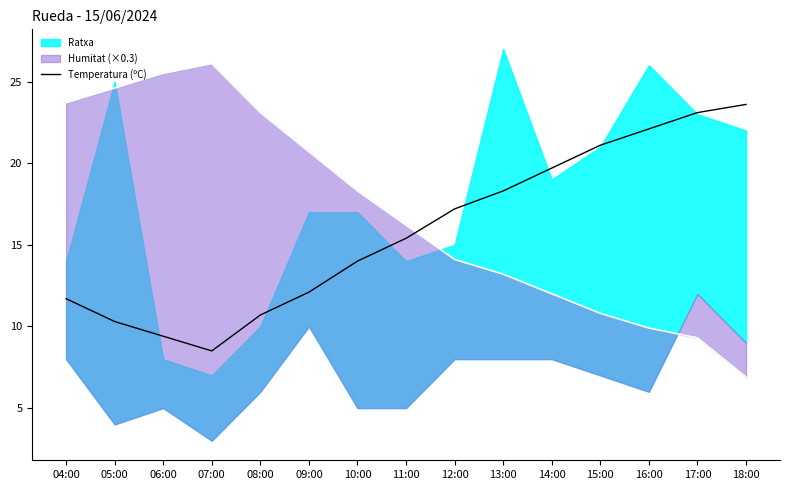

Reading left to right, transcribe all the data shown in this chart.

04:00=11.7	05:00=10.3	06:00=9.4	07:00=8.5	08:00=10.7	09:00=12.1	10:00=14.0	11:00=15.4	12:00=17.2	13:00=18.3	14:00=19.7	15:00=21.1	16:00=22.1	17:00=23.1	18:00=23.6